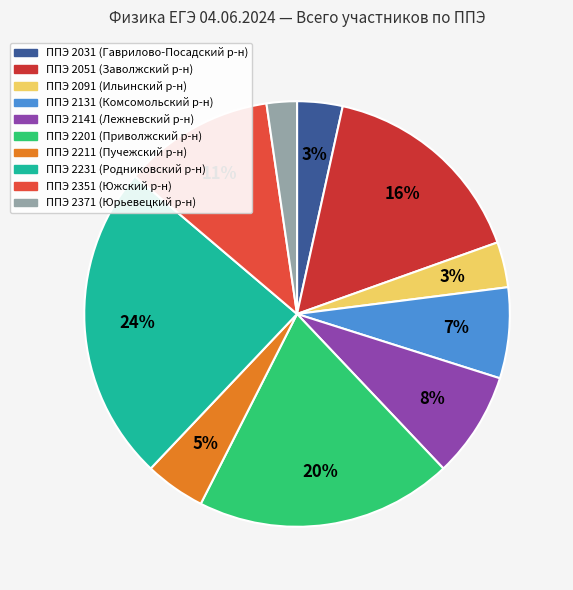

To the nearest percent, what percentage of the pie is ППЭ 2201 (Приволжский р-н)?

20%